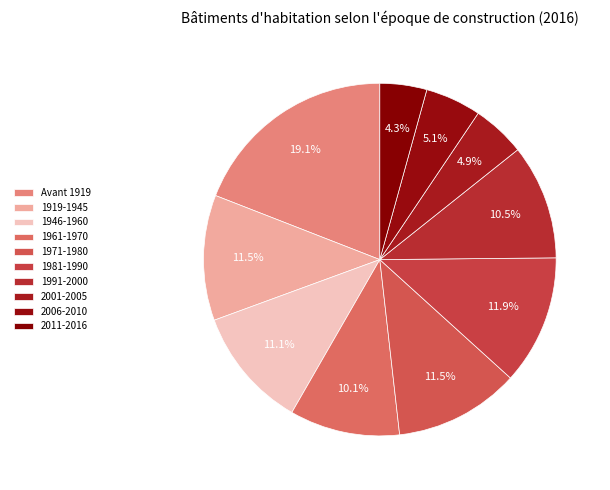

To the nearest percent, what is the difference between the largest and smallest slice percentages?

15%